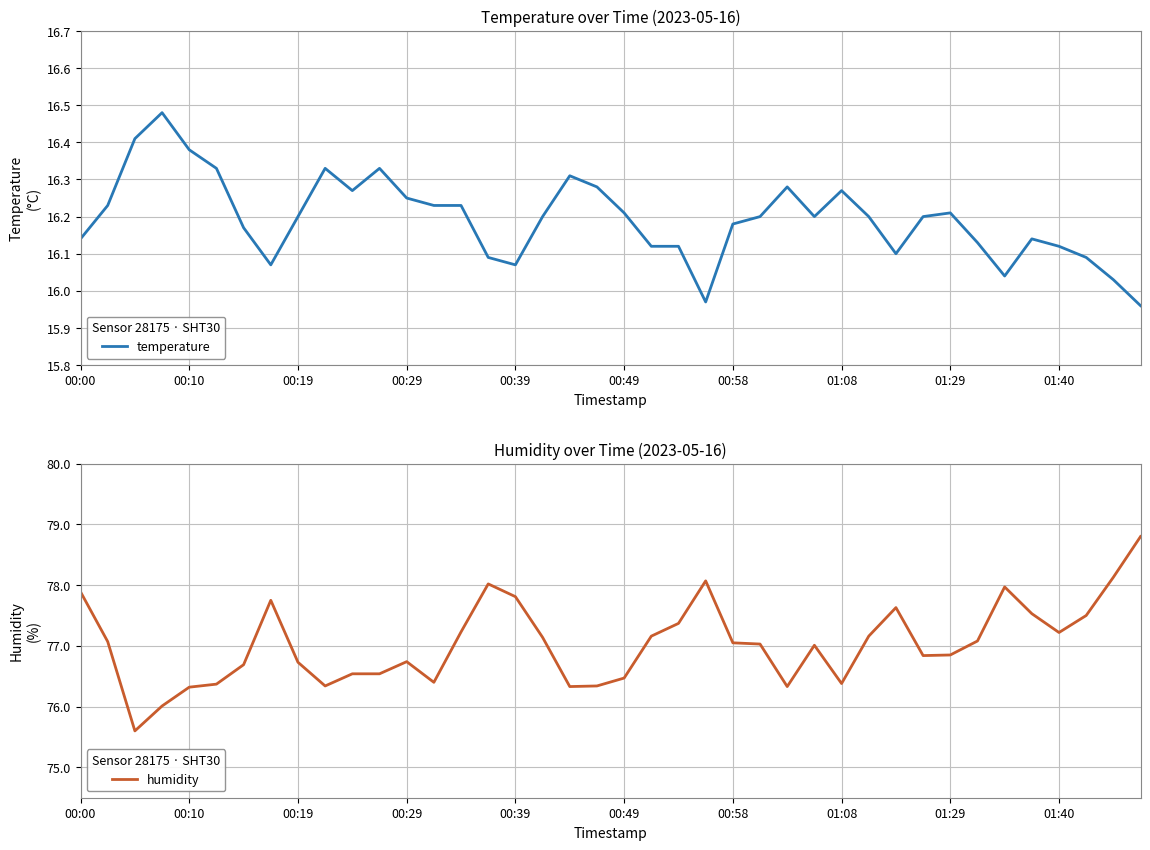

How many values in the temperature series are below 16?

2